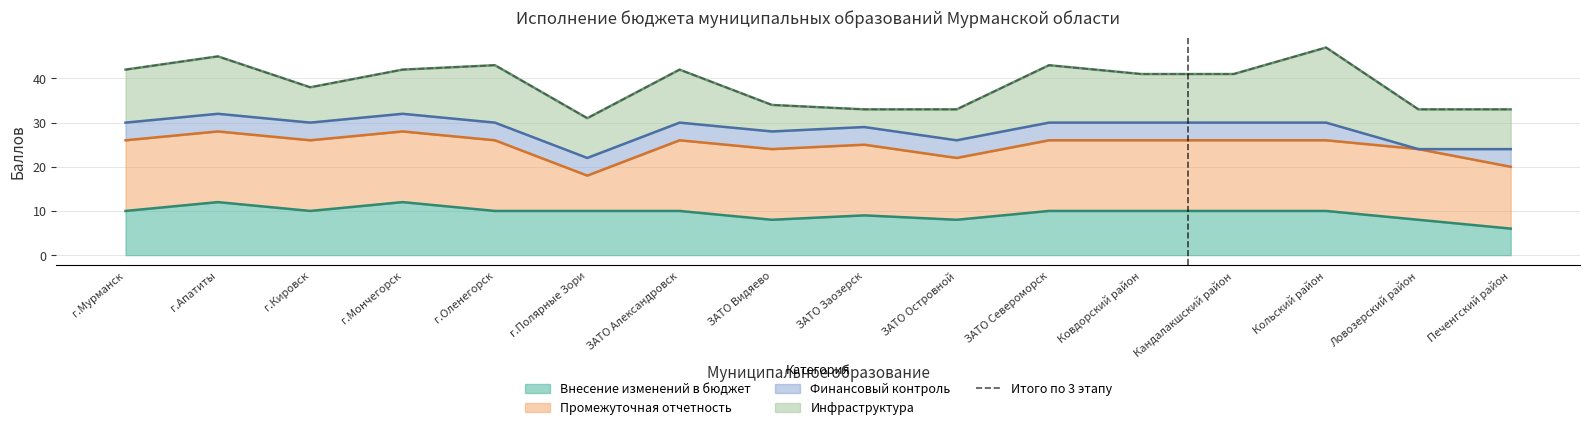

How many points are lower than both their immediate neighbors (excluding endpoints)?

2